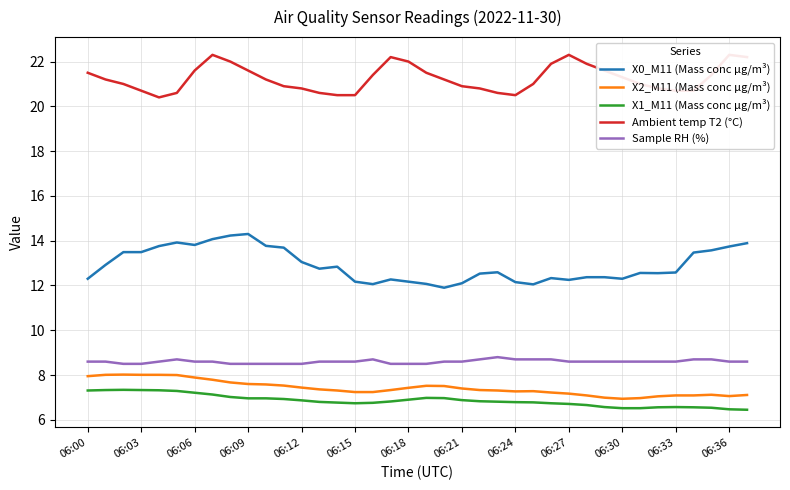

The X0_M11 (Mass conc μg/m³) series shows 20.2 at 06:24. True or false?

False